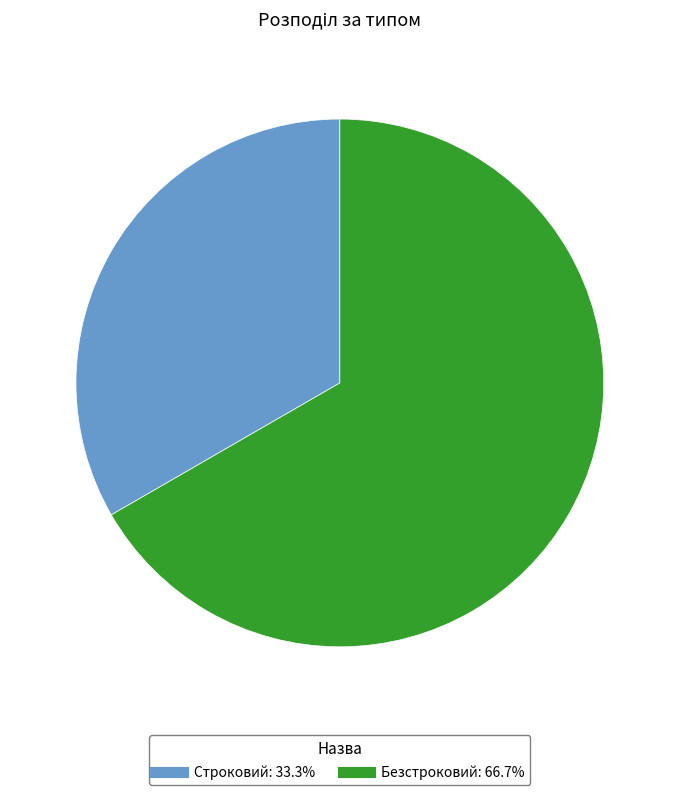

Which category has the smallest portion of the pie?

Строковий